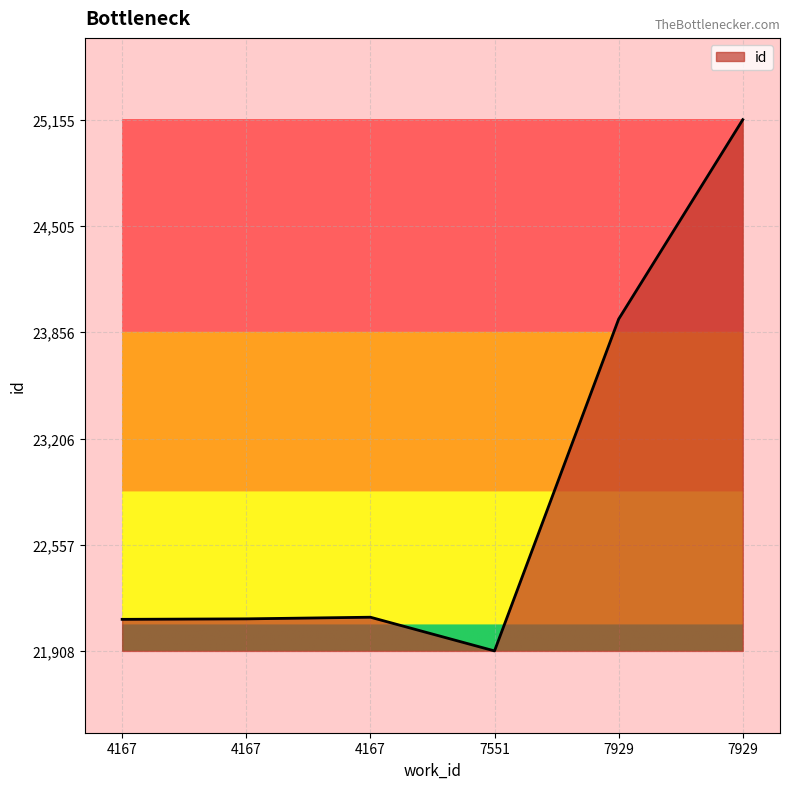

How many values are below 22114?

3